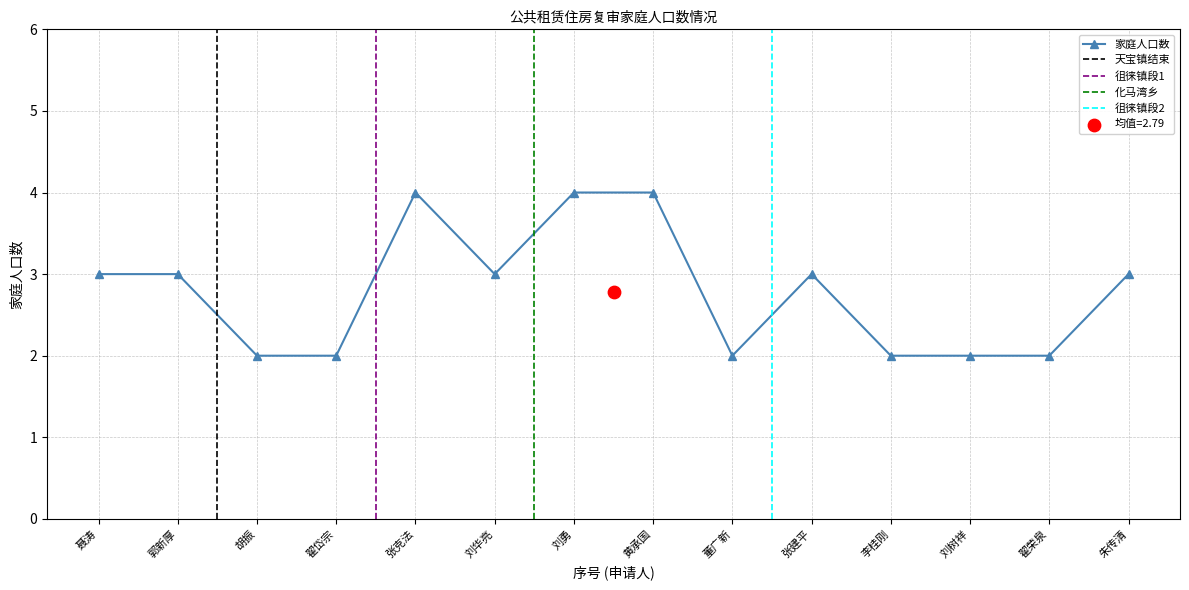

Which has a higher value, 李桂刚 or 朱传清?

朱传清